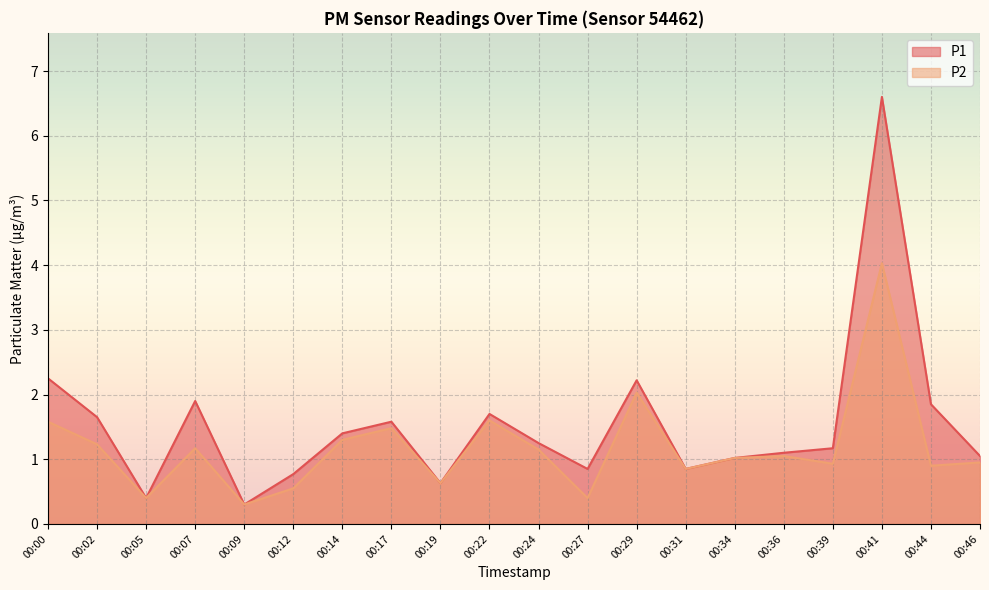

How many lines are shown in the chart?

2